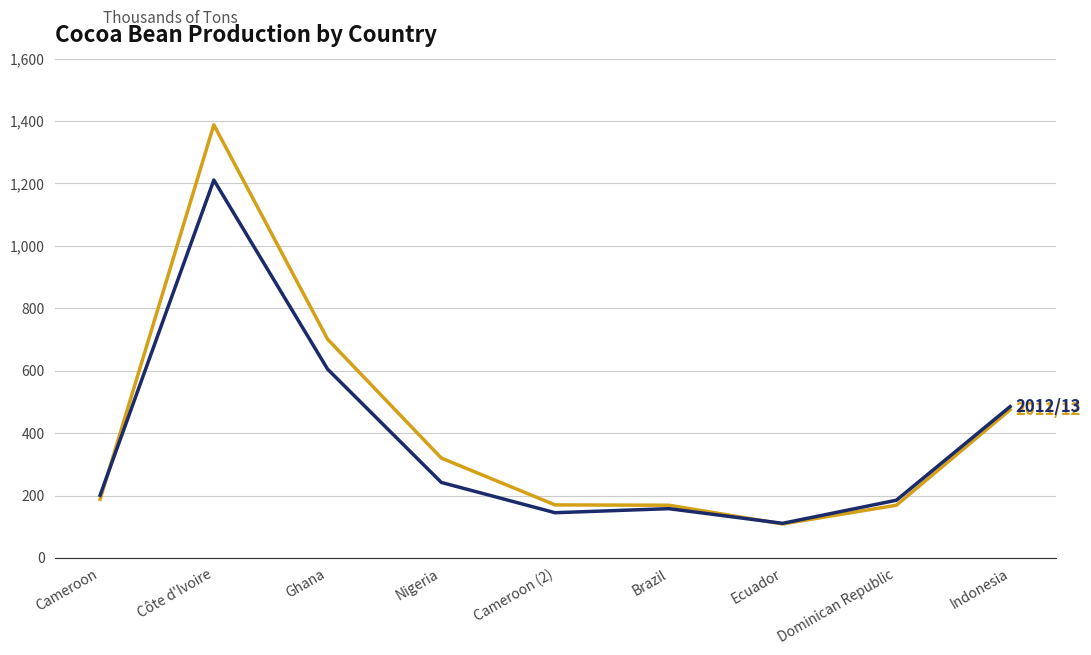

What is the total value across all series at Côte d'Ivoire?

2599